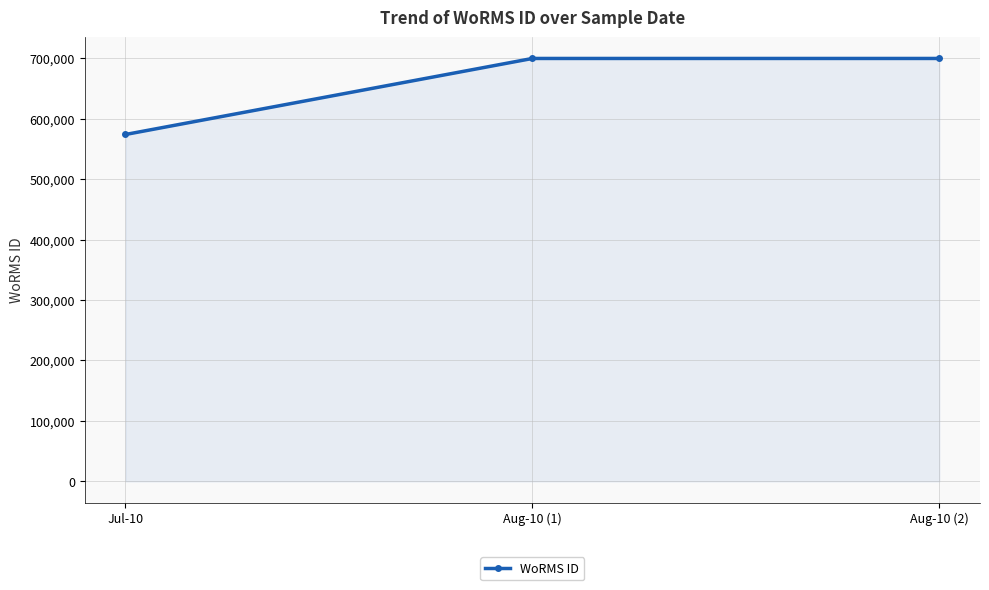

Reading left to right, list all the values displayed in this chart.

573853	699620	699620